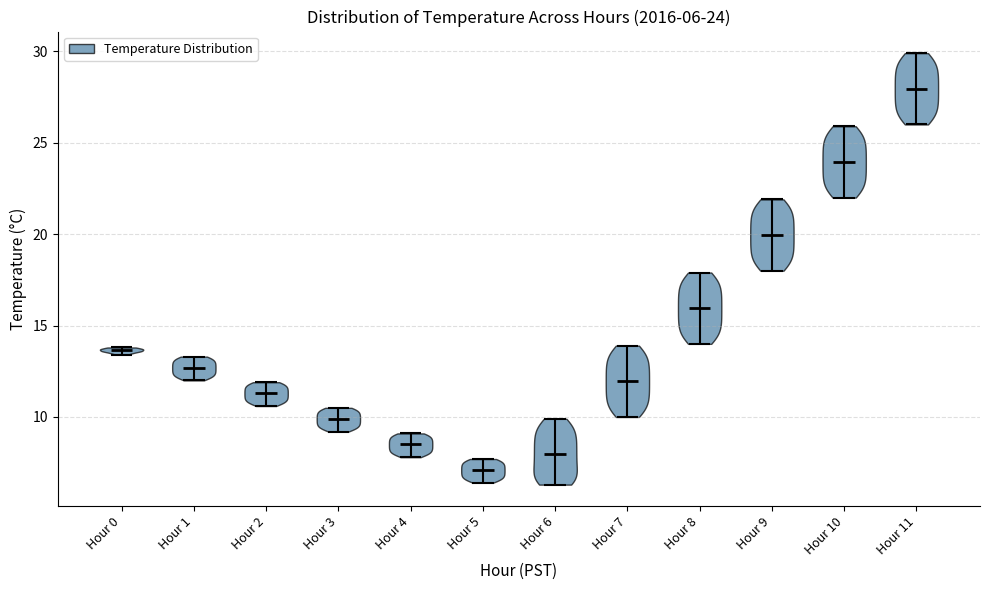

Which violin has the highest median line?

Hour 11